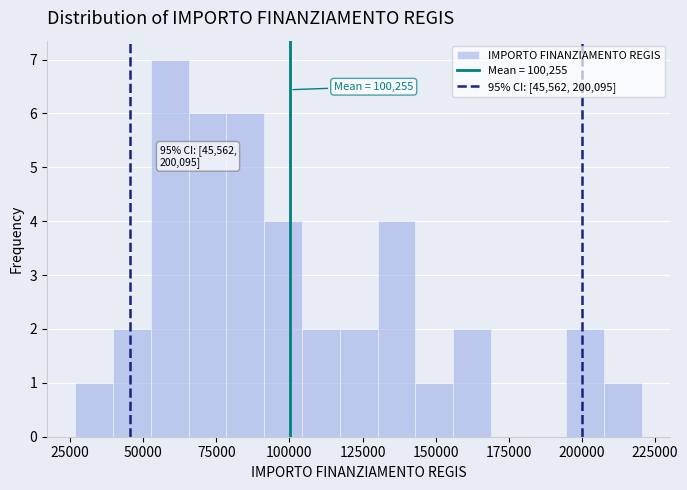

Read against the x-axis, roughly where is the centre of the tallest bar?

60000